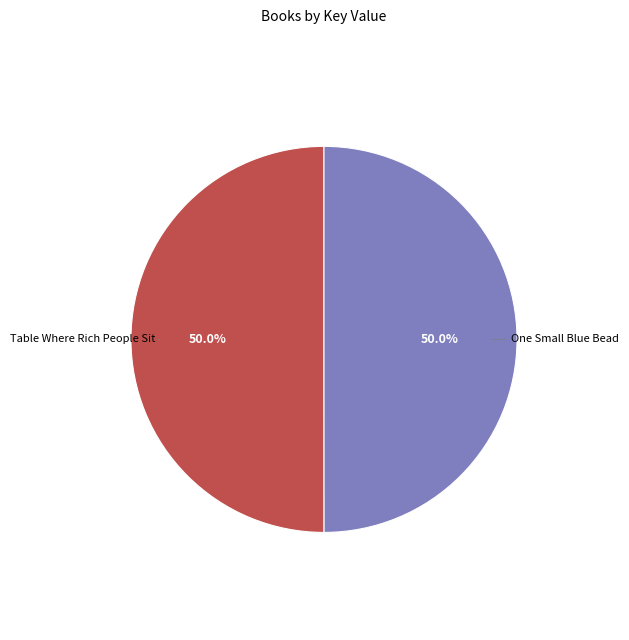

To the nearest percent, what is the average slice percentage?

50%